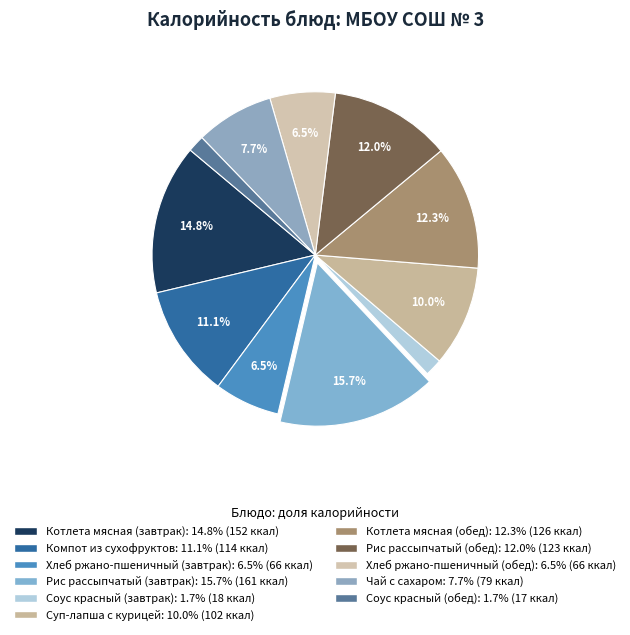

Count the number of slices in the pie.

11